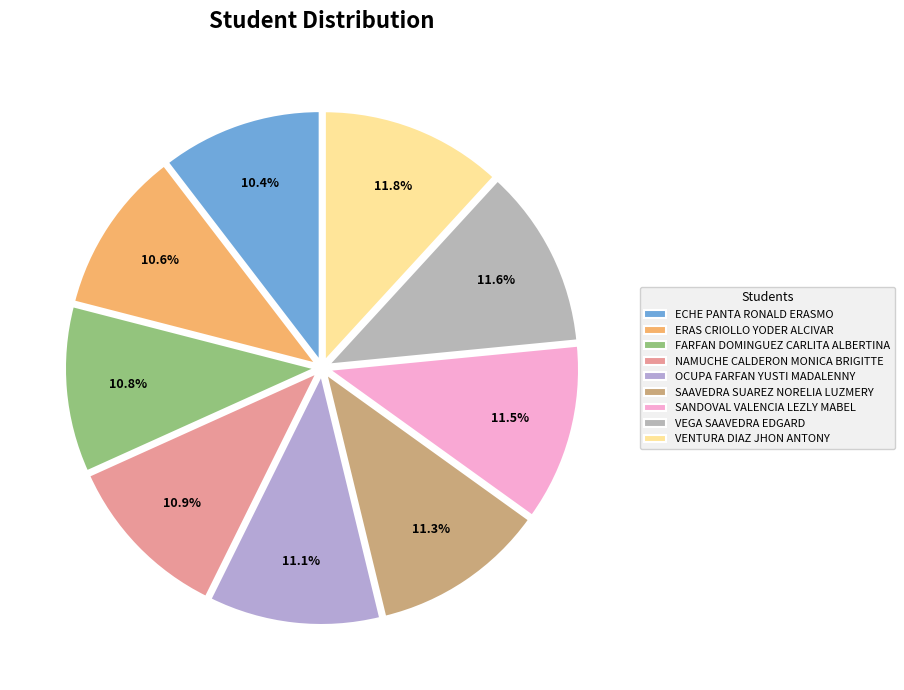

To the nearest percent, what percentage of the pie is NAMUCHE CALDERON MONICA BRIGITTE?

11%